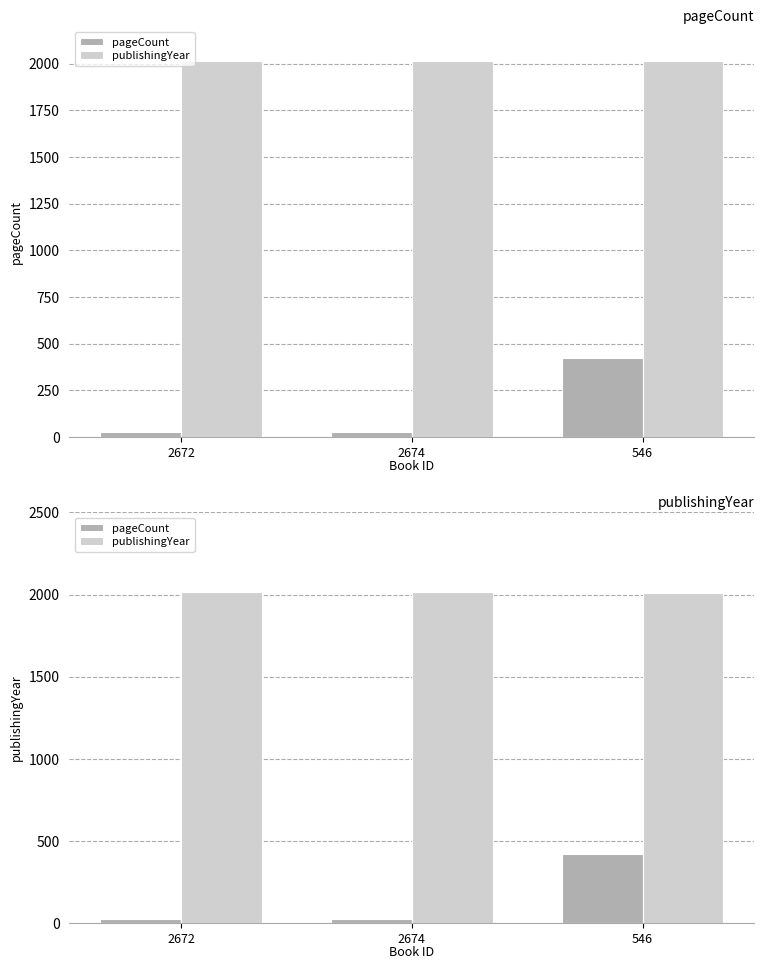

What is the difference between the highest and lowest values at 2674?

1986